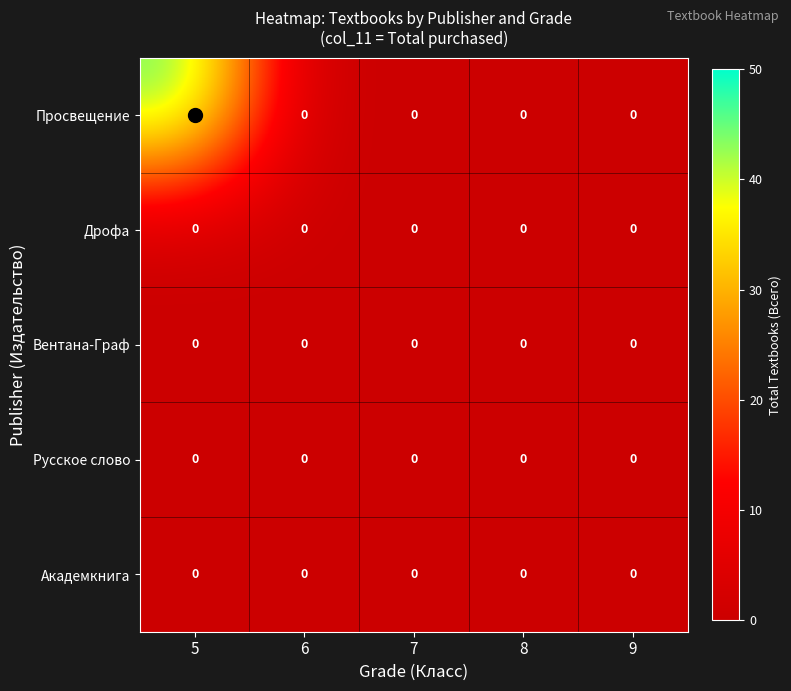

Is it true that Дрофа equals 0 at 7?

True